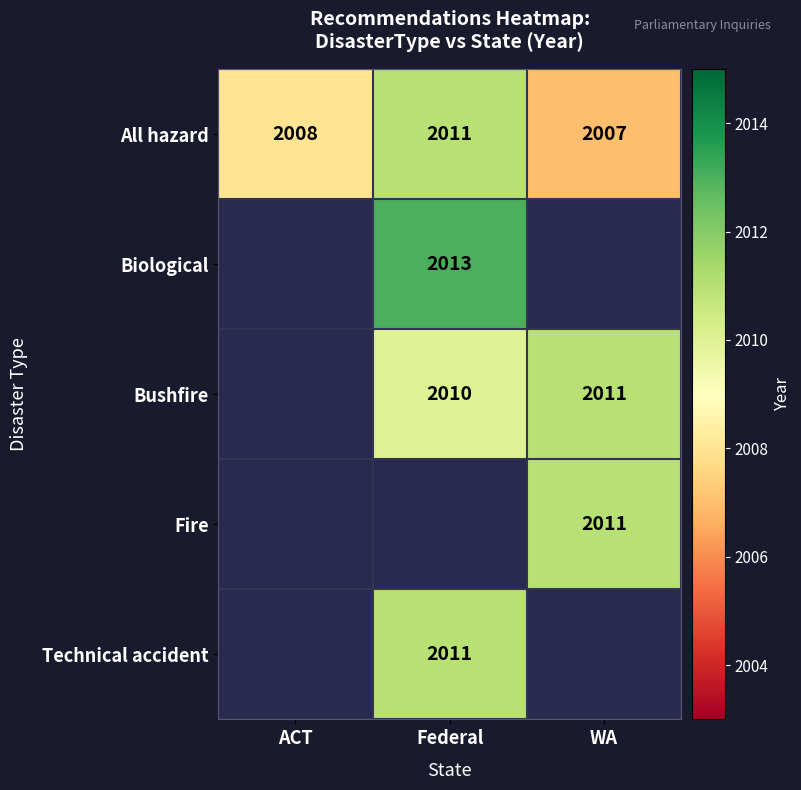

Read the All hazard value at WA.

2007